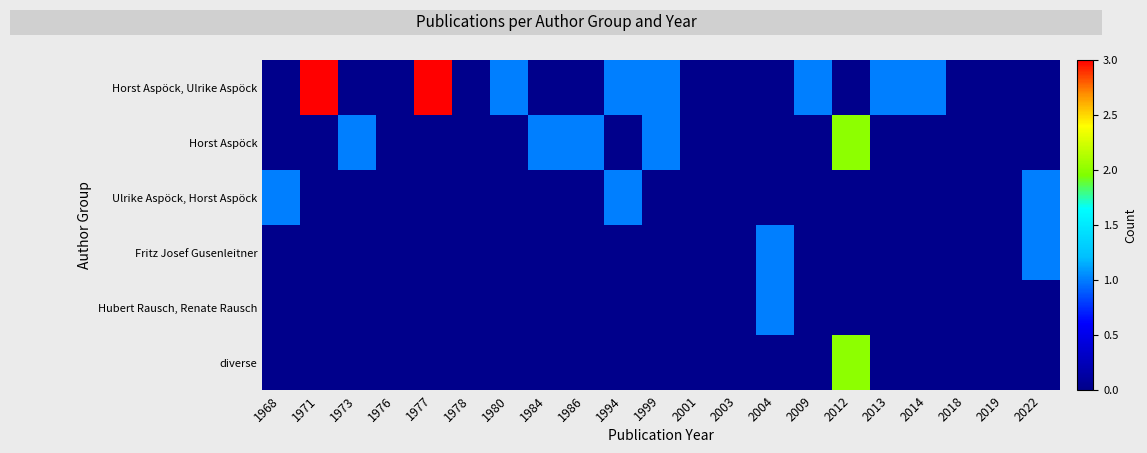

Which series changed the most between 1986 and 1994?

Horst Aspöck, Ulrike Aspöck